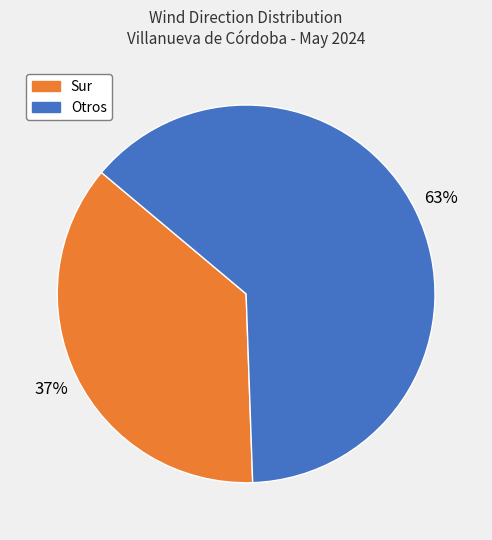

Is there a majority slice in this chart?

Yes